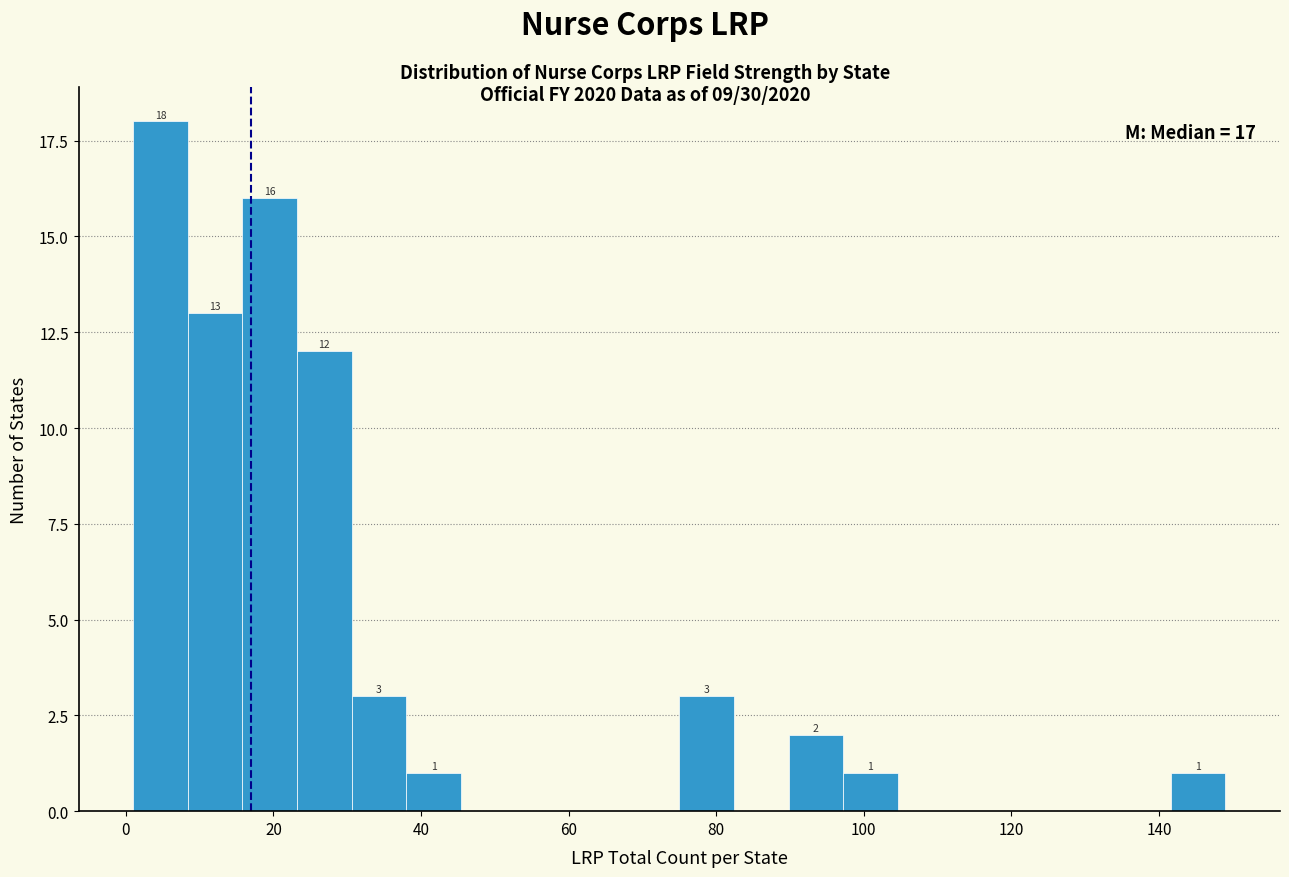

Read against the x-axis, roughly where is the centre of the tallest bar?

4